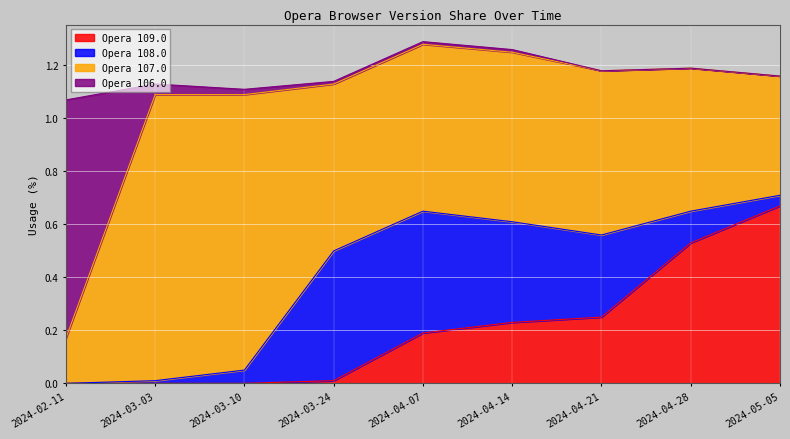

How many lines are shown in the chart?

4